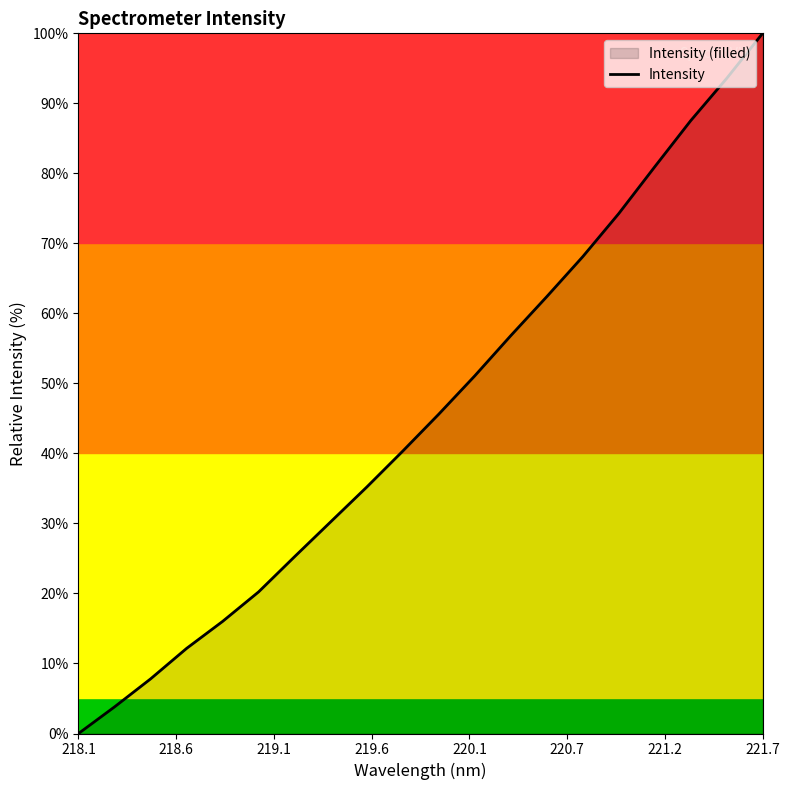

What is the greatest value displayed?

100.0